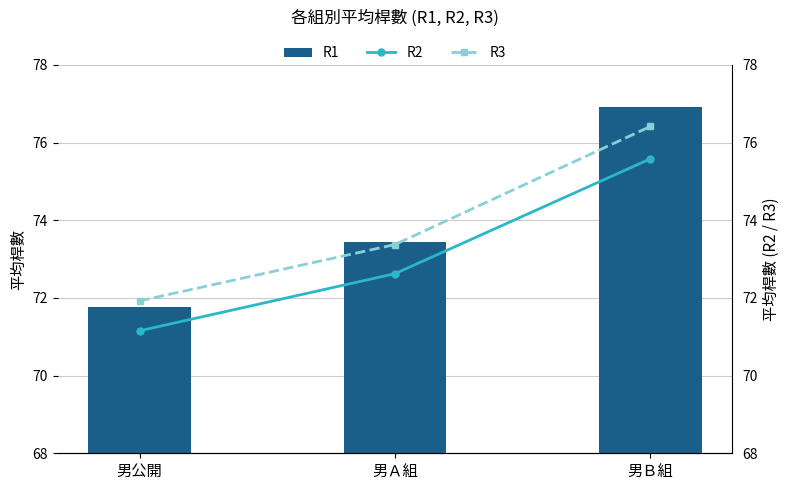

What is the total value across all series at 男Ｂ組?

228.9